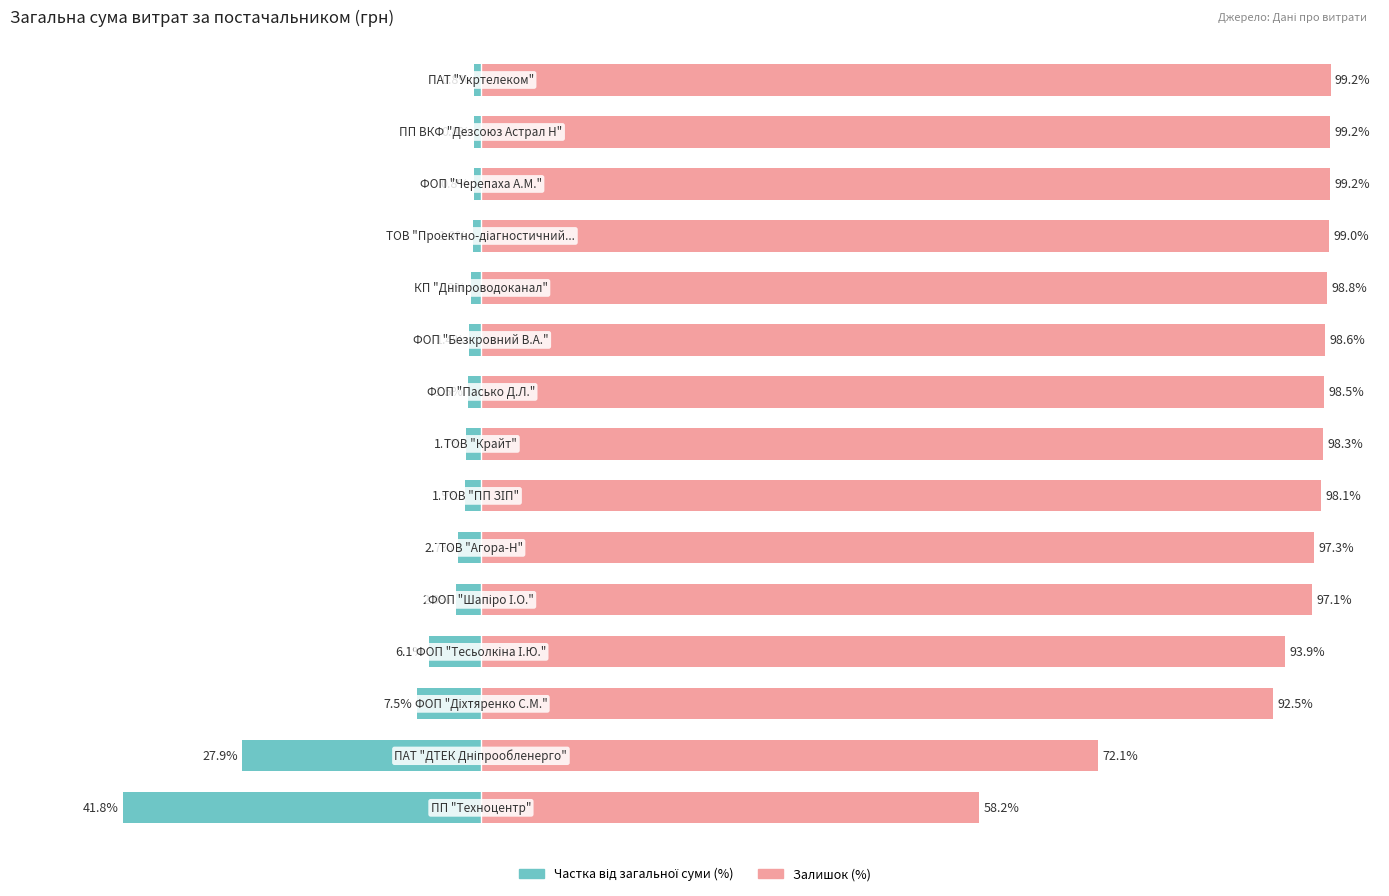

How many bars are there in total?

30